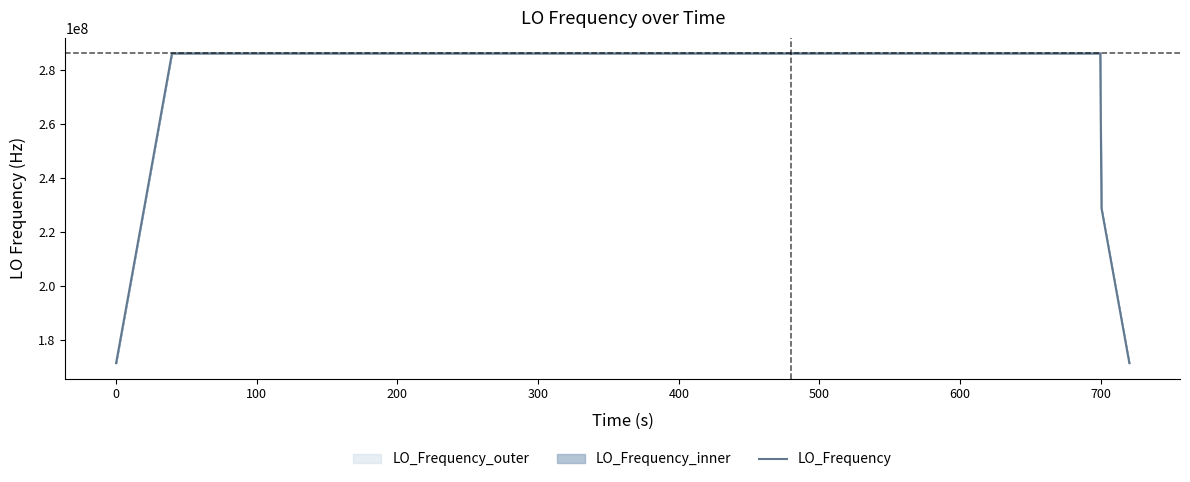

What is the highest value of the LO_Frequency series?

286047004.4